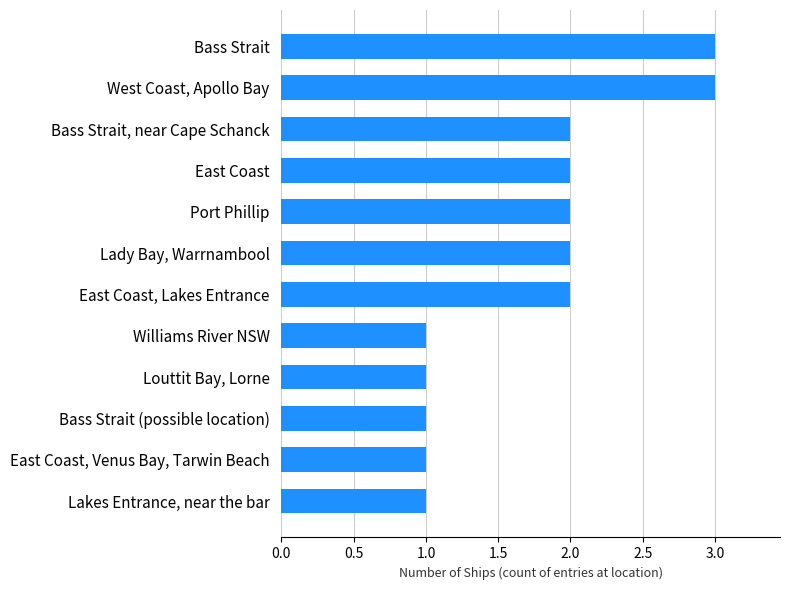

Reading bottom to top, what are all the values shown in this chart?

1	1	1	1	1	2	2	2	2	2	3	3